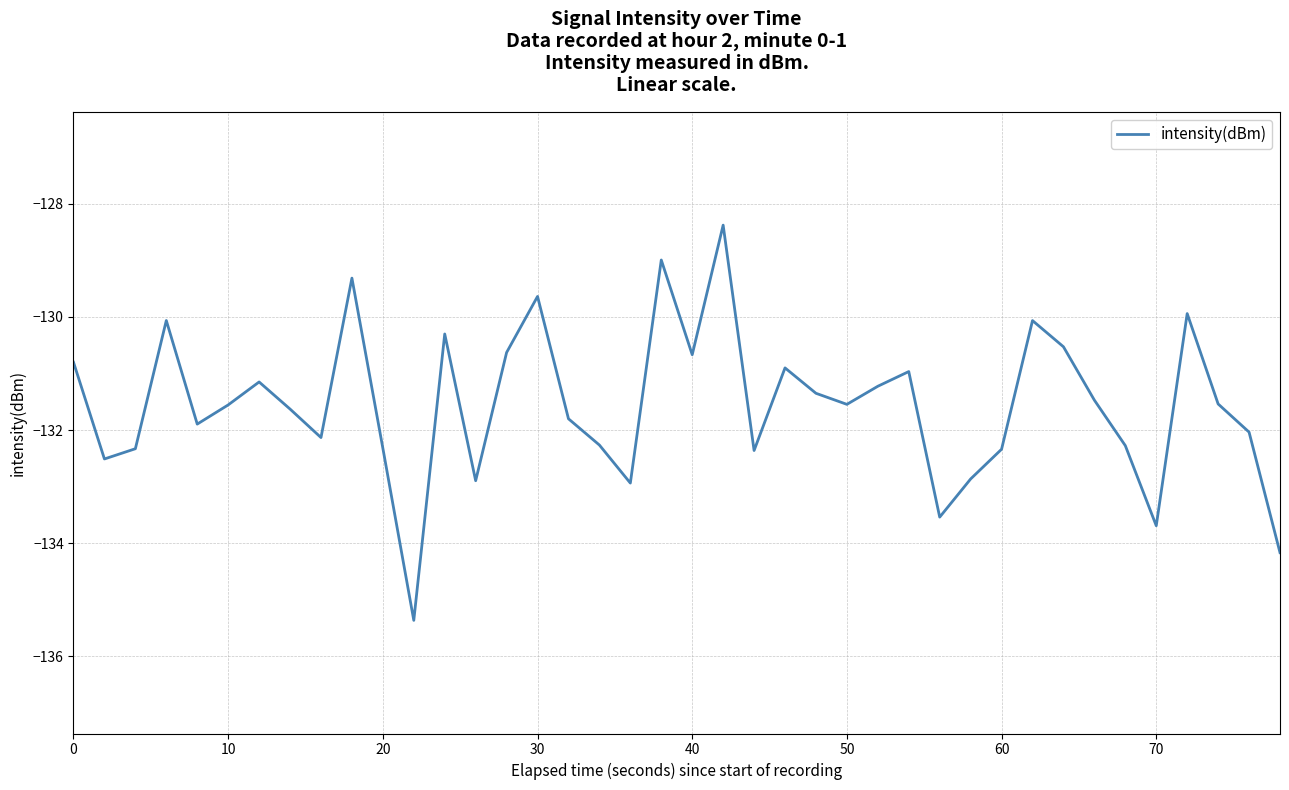

What is the smallest value displayed?

-135.4